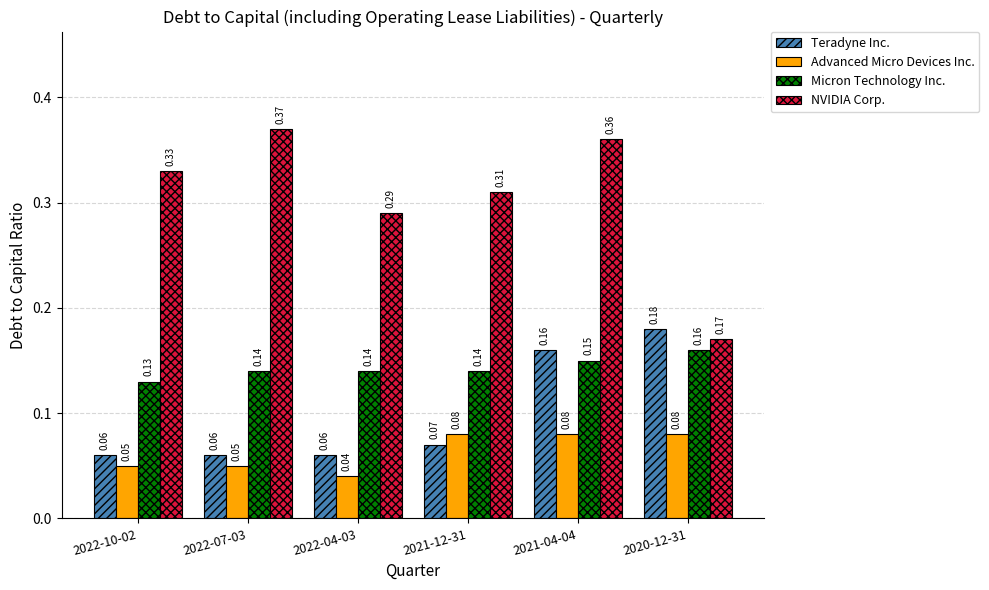

Between 2022-04-03 and 2021-12-31, which series saw the biggest shift?

Advanced Micro Devices Inc.